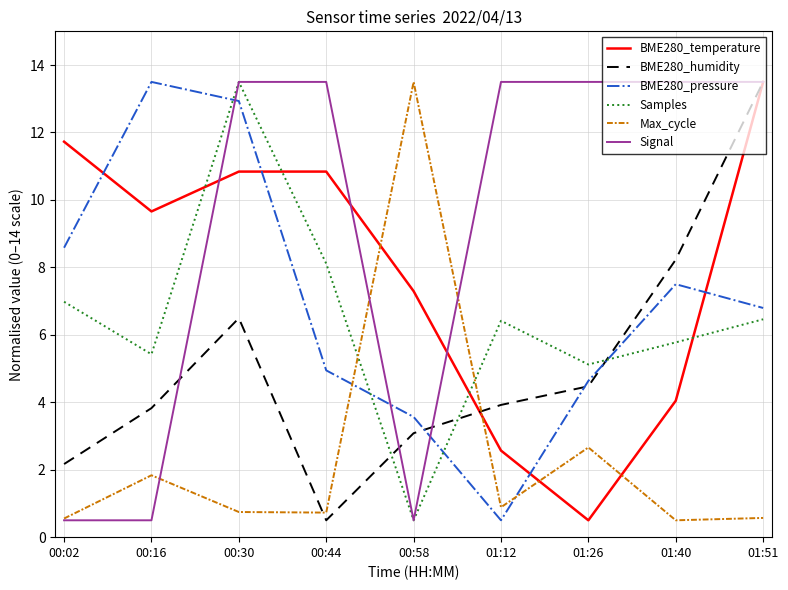

In BME280_pressure, how many points are lower than both neighbors (excluding endpoints)?

1